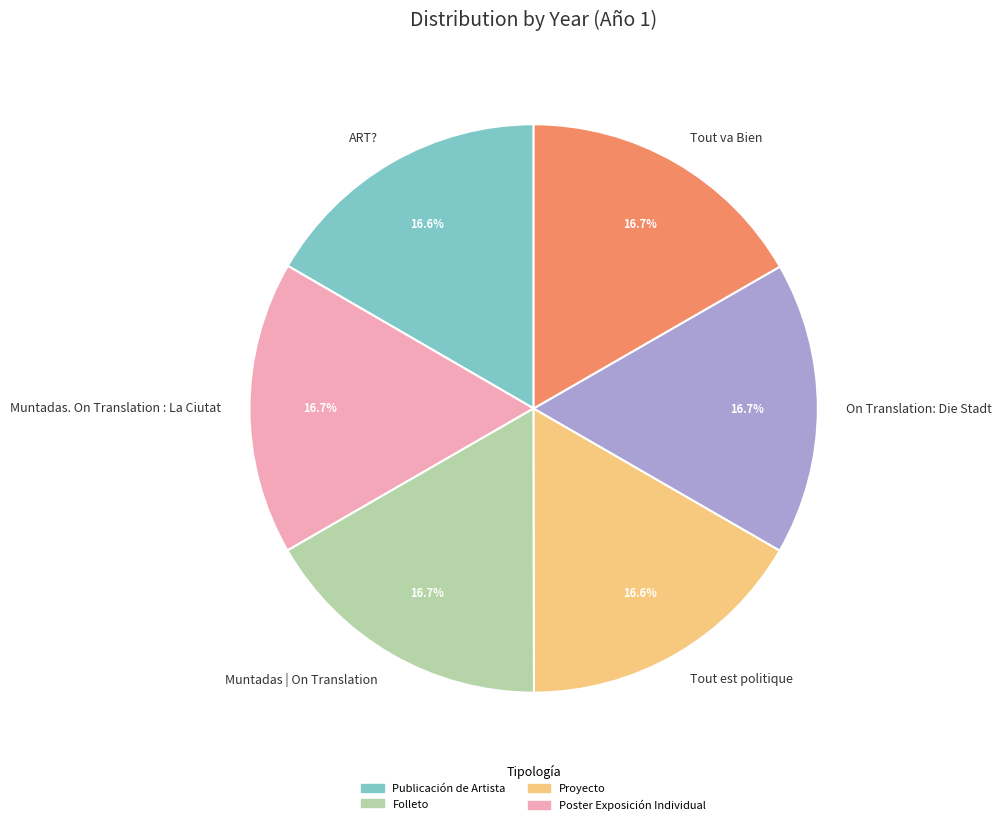

Is ART? the majority of the pie?

No